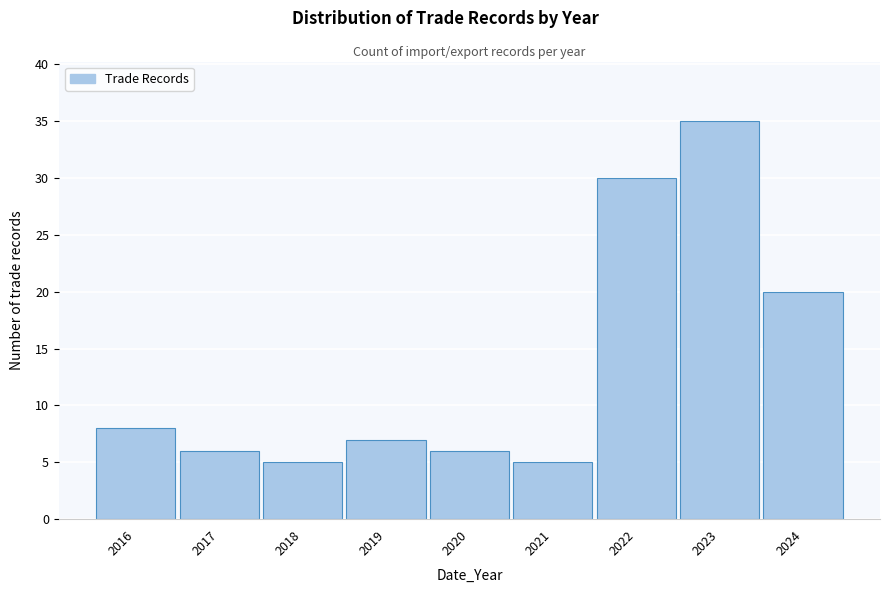

Reading right to left, list all the values displayed in this chart.

20	35	30	5	6	7	5	6	8